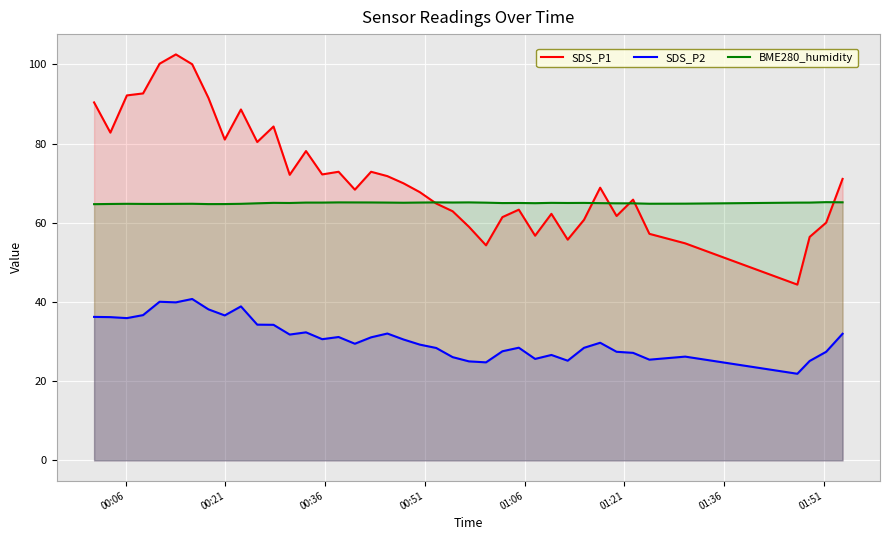

True or false: SDS_P1 and SDS_P2 intersect in this chart.

False